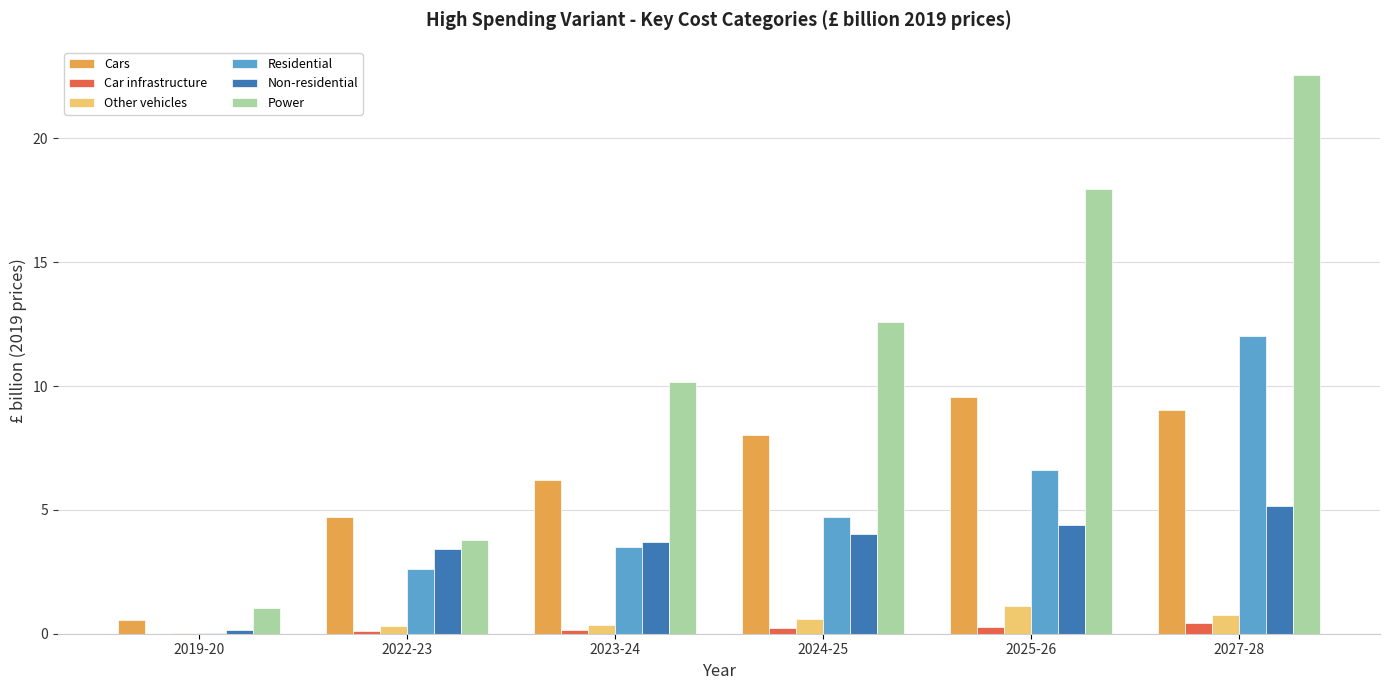

At which category is the sum across all series the highest?

2027-28